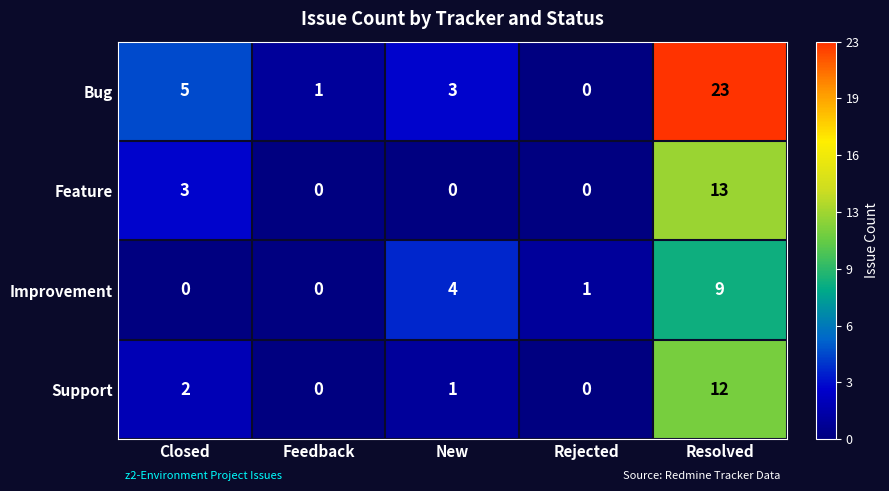

What is the greatest value displayed?

23